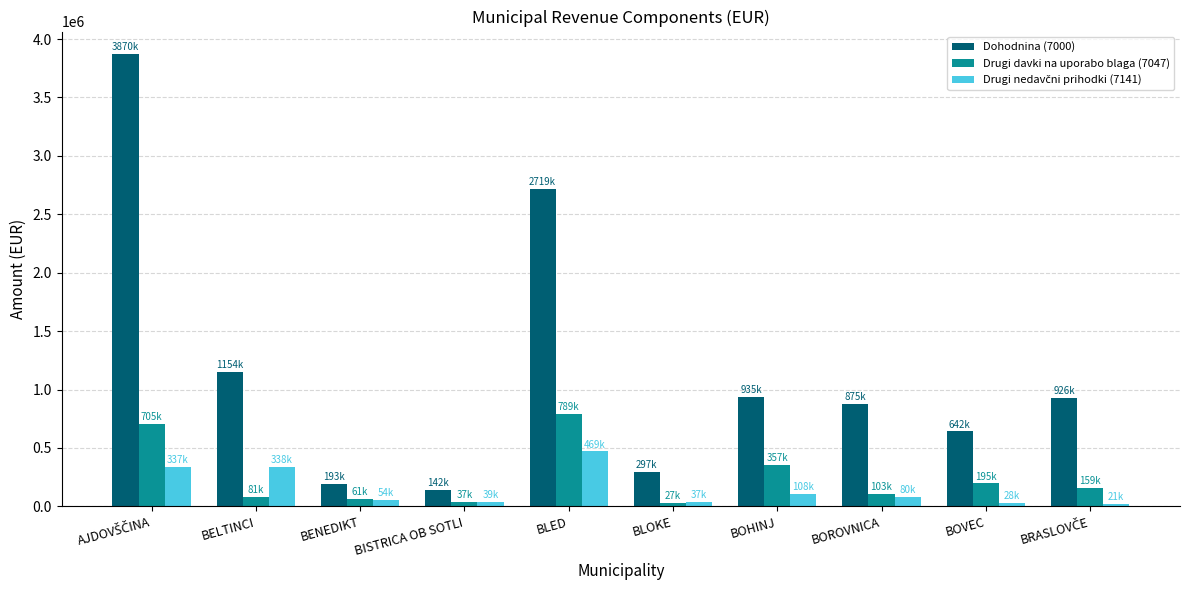

Which series has the largest range (max minus min)?

Dohodnina (7000)